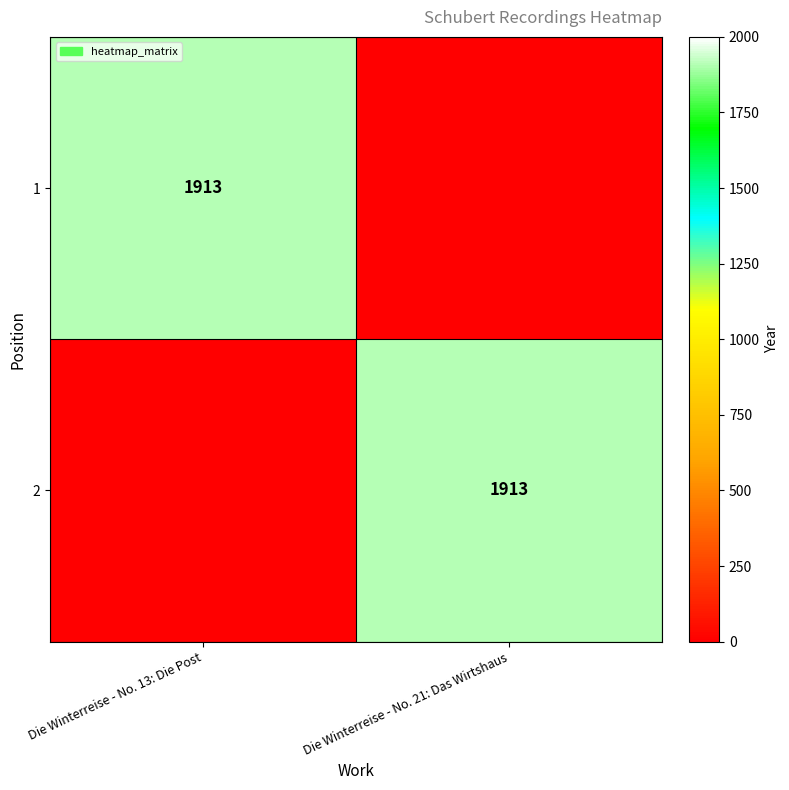

The 1 series shows 3435 at Die Winterreise - No. 13: Die Post. True or false?

False